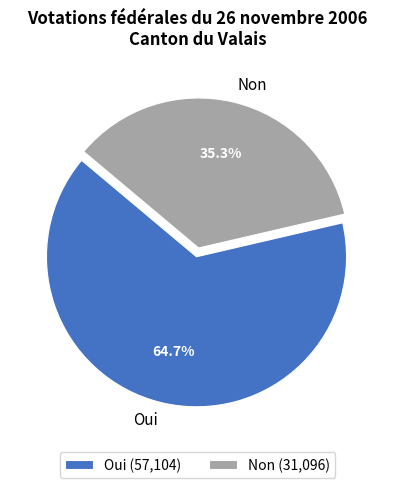

The Oui slice represents 52% of the pie. True or false?

False